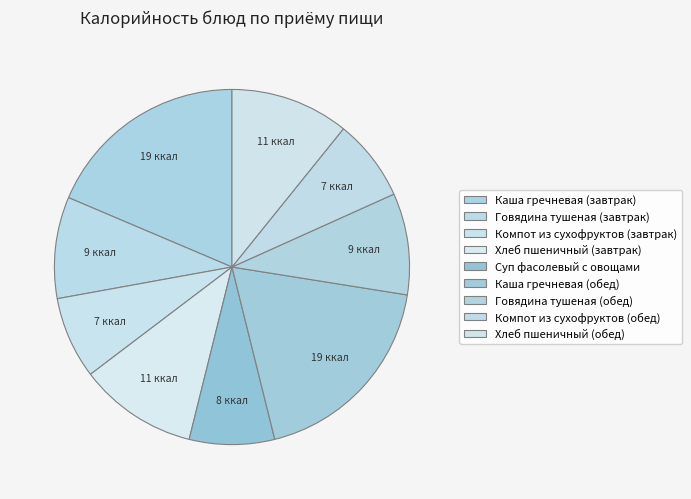

To the nearest percent, what percentage of the pie is Хлеб пшеничный (обед)?

11%